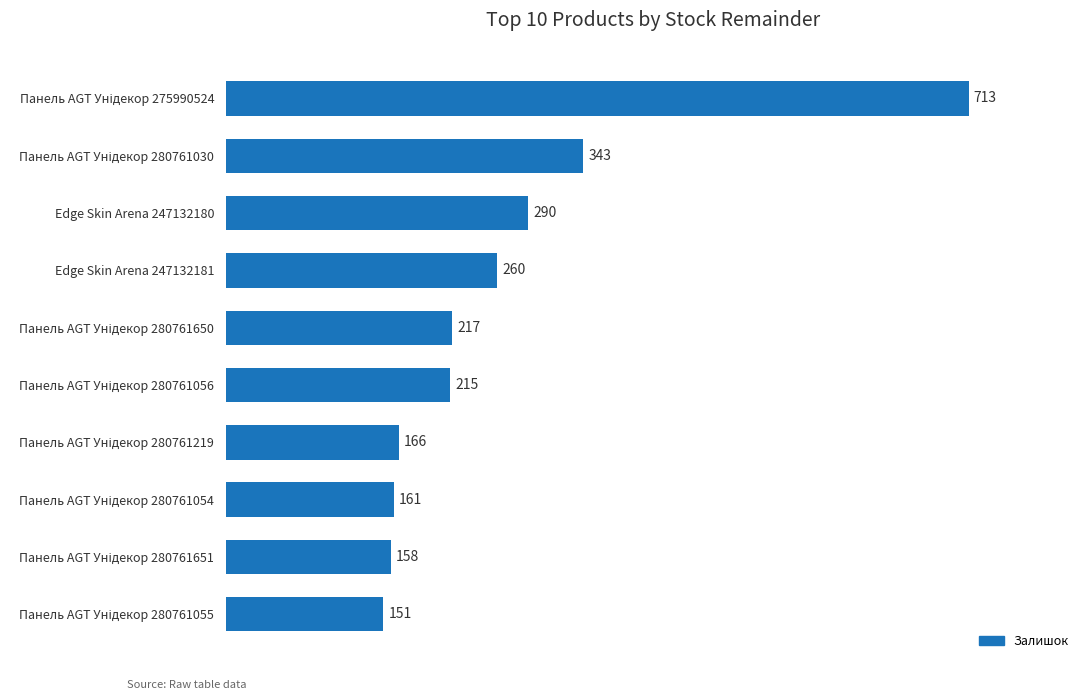

The chart shows a value of 290 at Edge Skin Arena 247132180. True or false?

True